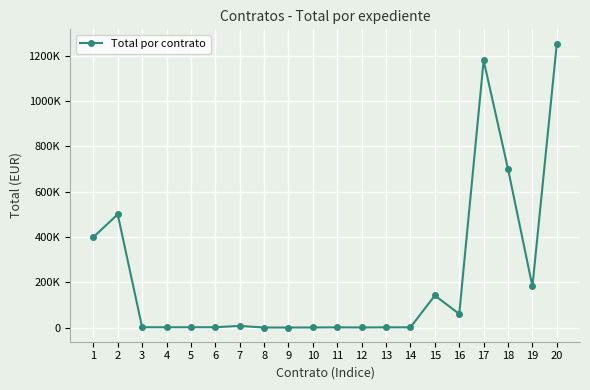

How many values exceed 1408?

10